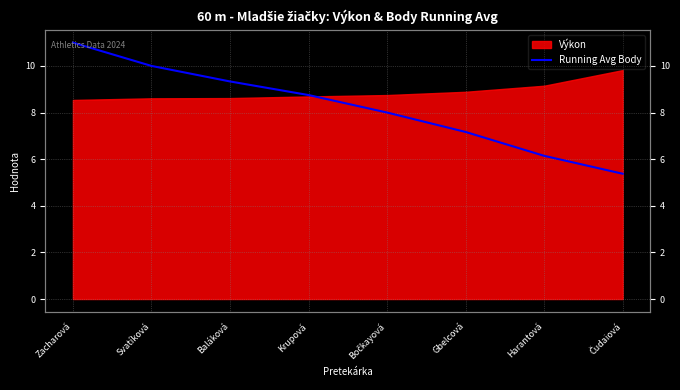

The value at Baláková is 3.4. True or false?

False